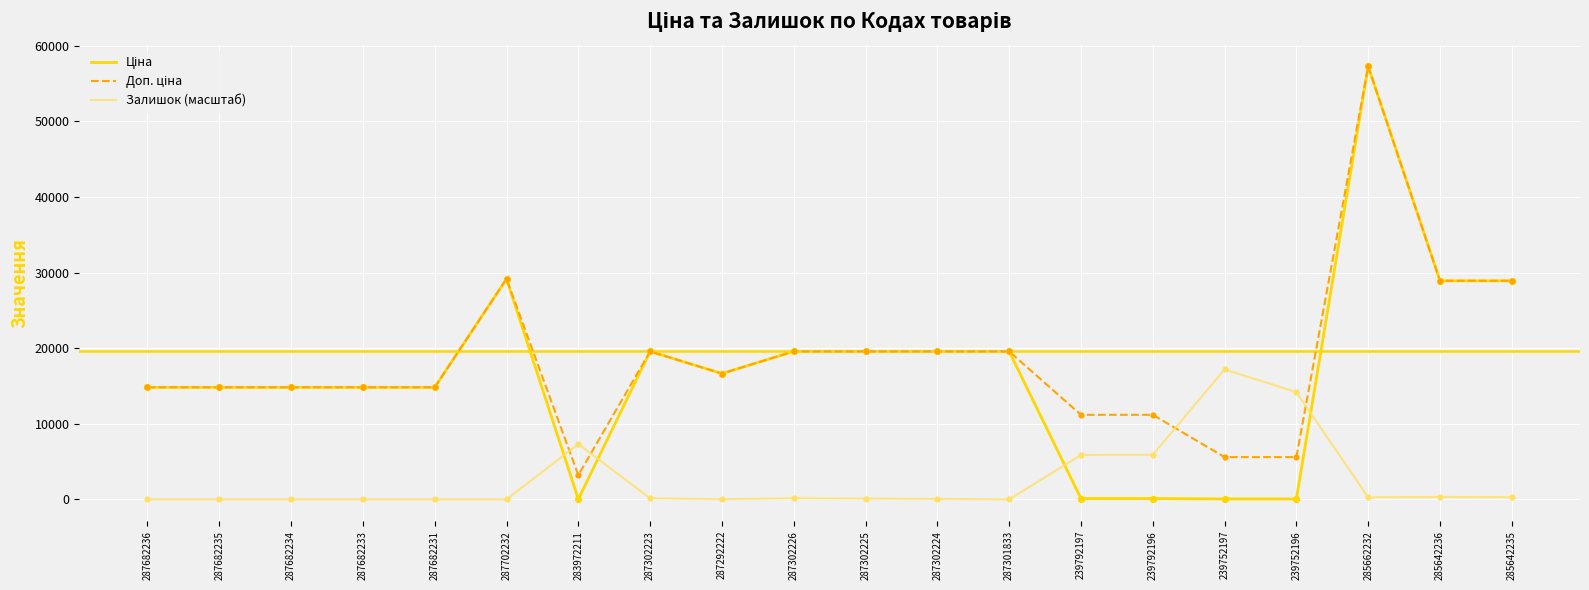

What is the total value across all series at 287682236?

29635.2